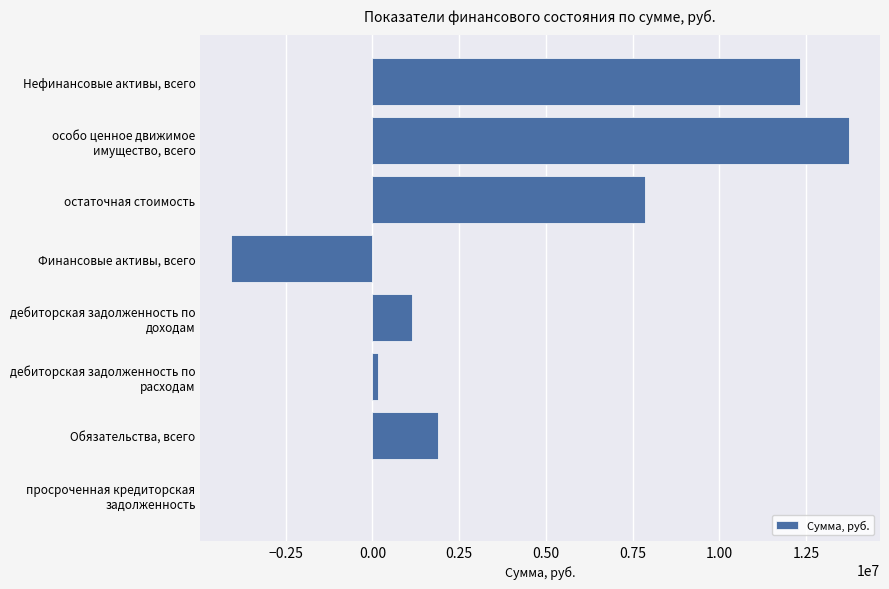

Is it true that the value at остаточная стоимость is 7873440.4?

True